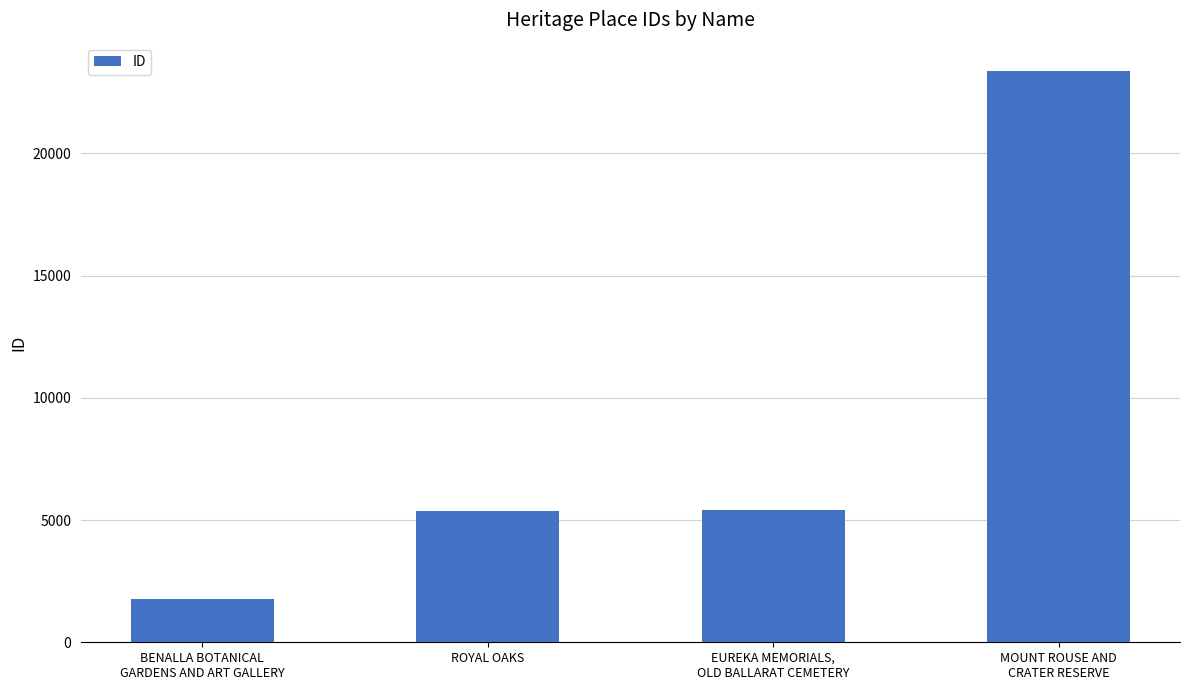

Read the value at ROYAL OAKS, to the nearest 10.

5380